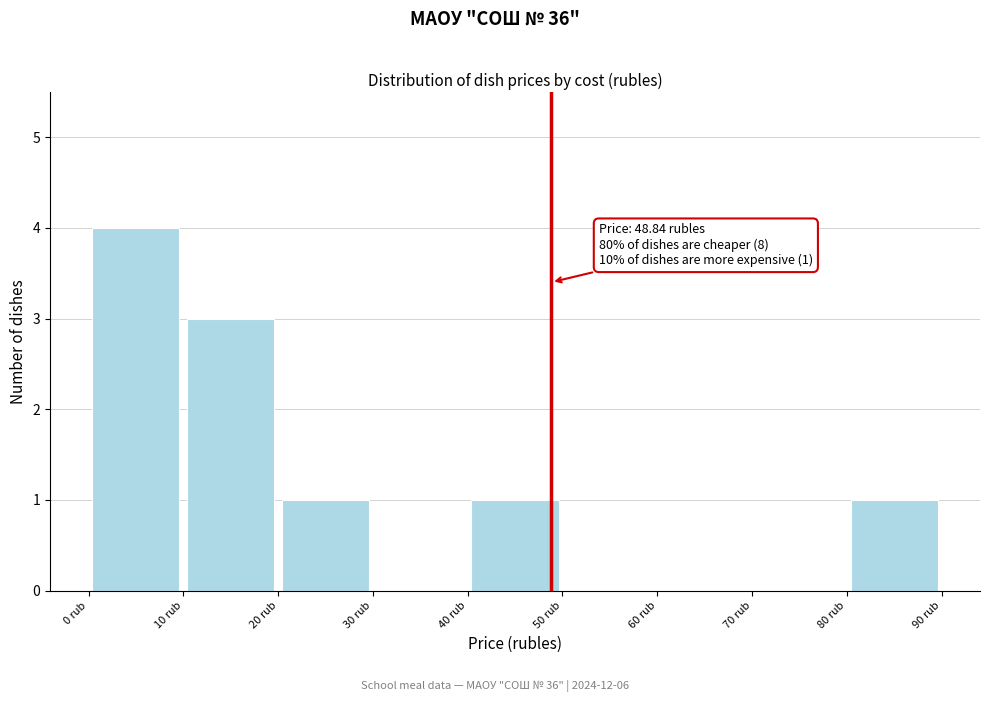

Which range on the x-axis has the tallest bar?

0 to 10